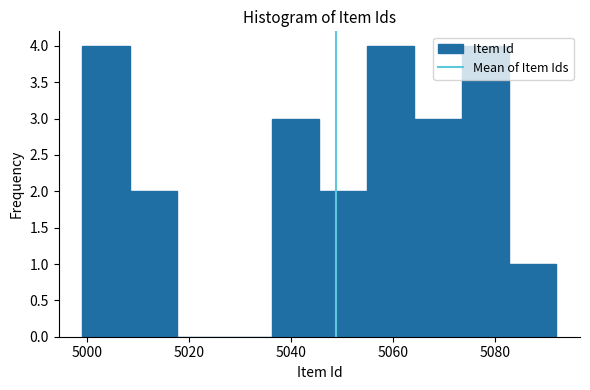

Reading left to right, list every bar in this chart as the range it spans on the x-axis followed by its height. Neither the bar edges nor the heights are printed on the chart, so give them approximately, as read against the axes.

5000 to 5008: 4
5008 to 5018: 2
5018 to 5026: 0
5026 to 5036: 0
5036 to 5046: 3
5046 to 5054: 2
5054 to 5064: 4
5064 to 5074: 3
5074 to 5082: 4
5082 to 5092: 1